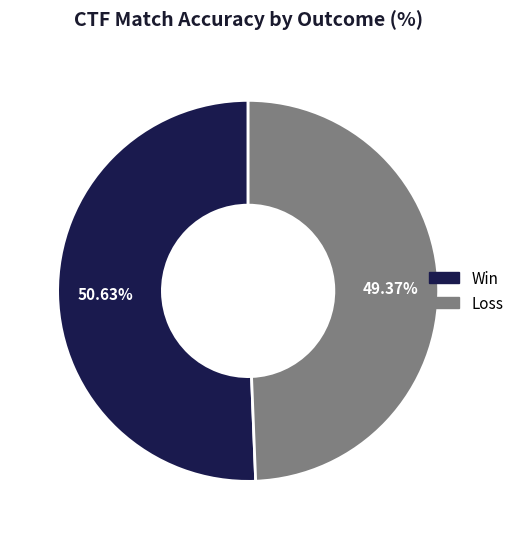

Does any single category account for the majority?

Yes